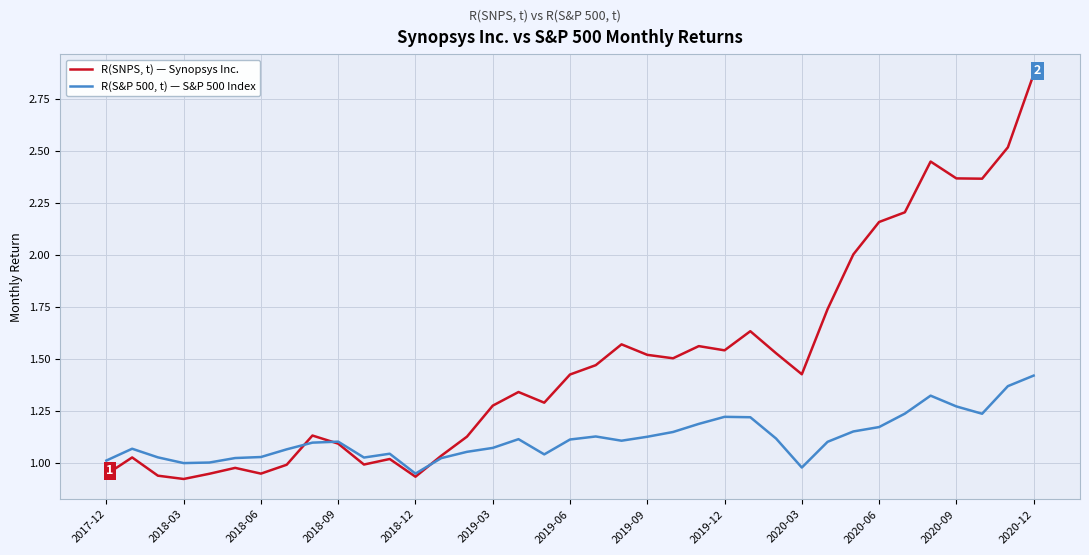

Does the chart display data point markers on the line(s)?

No